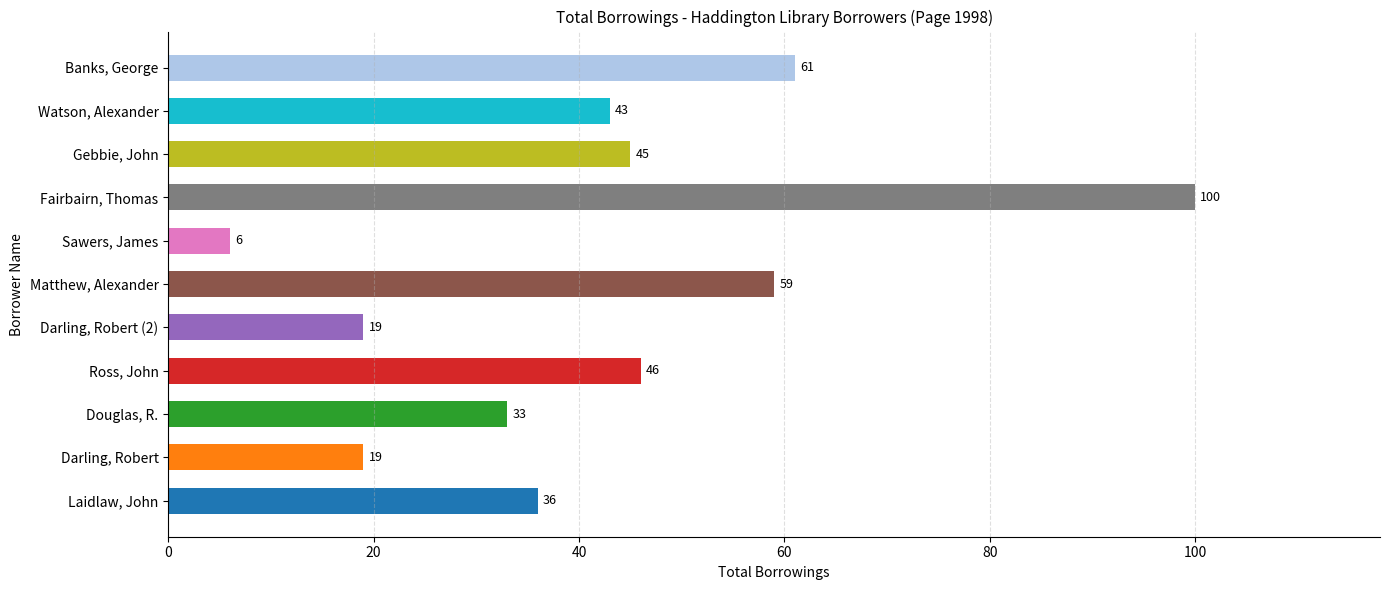

How many values are below 43?

5